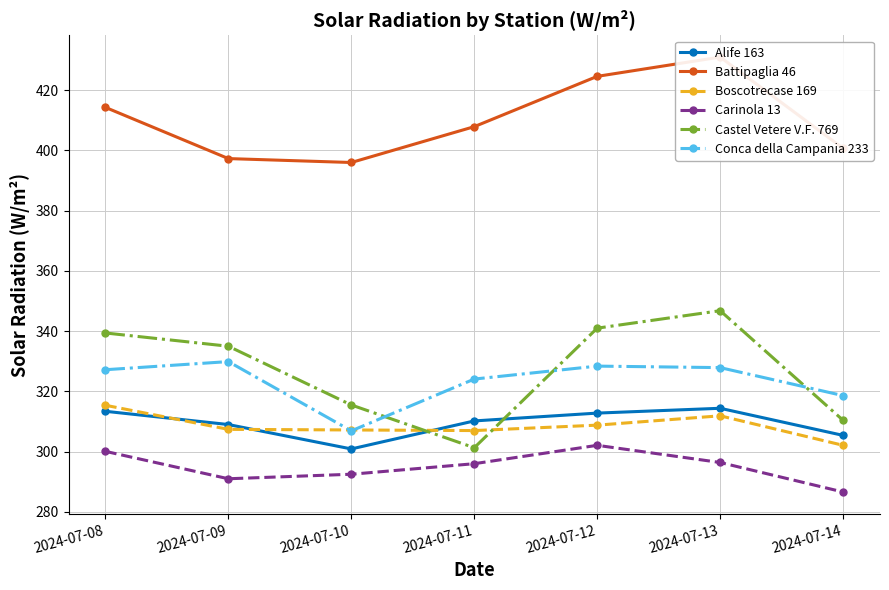

Where does the Alife 163 series first go above 310?

2024-07-08